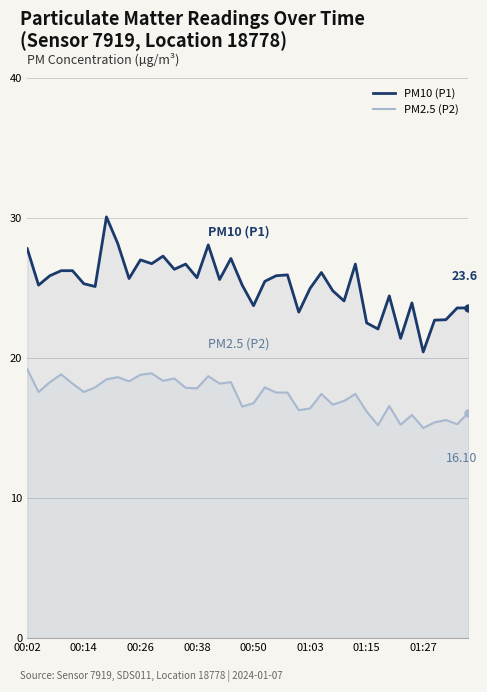

At which label does PM10 (P1) reach its minimum?

01:27